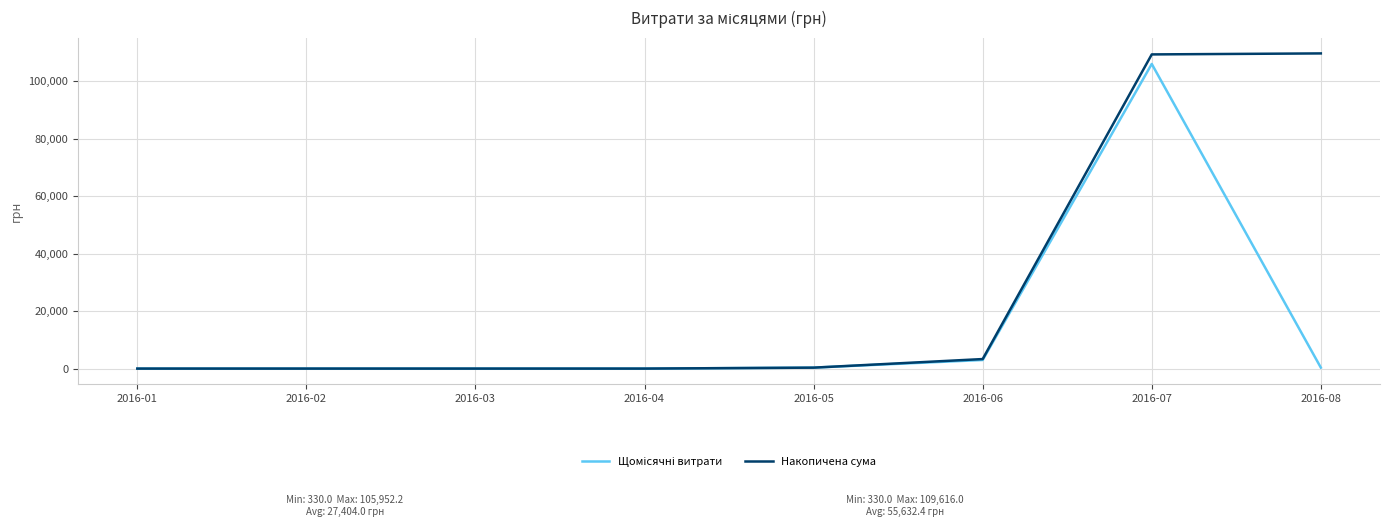

Where is Накопичена сума nearest to the value 54808?

2016-06